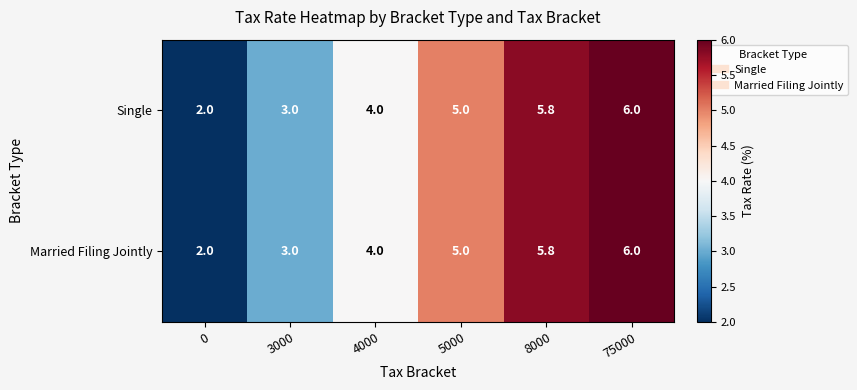

Which label corresponds to the largest value in the chart?

75000